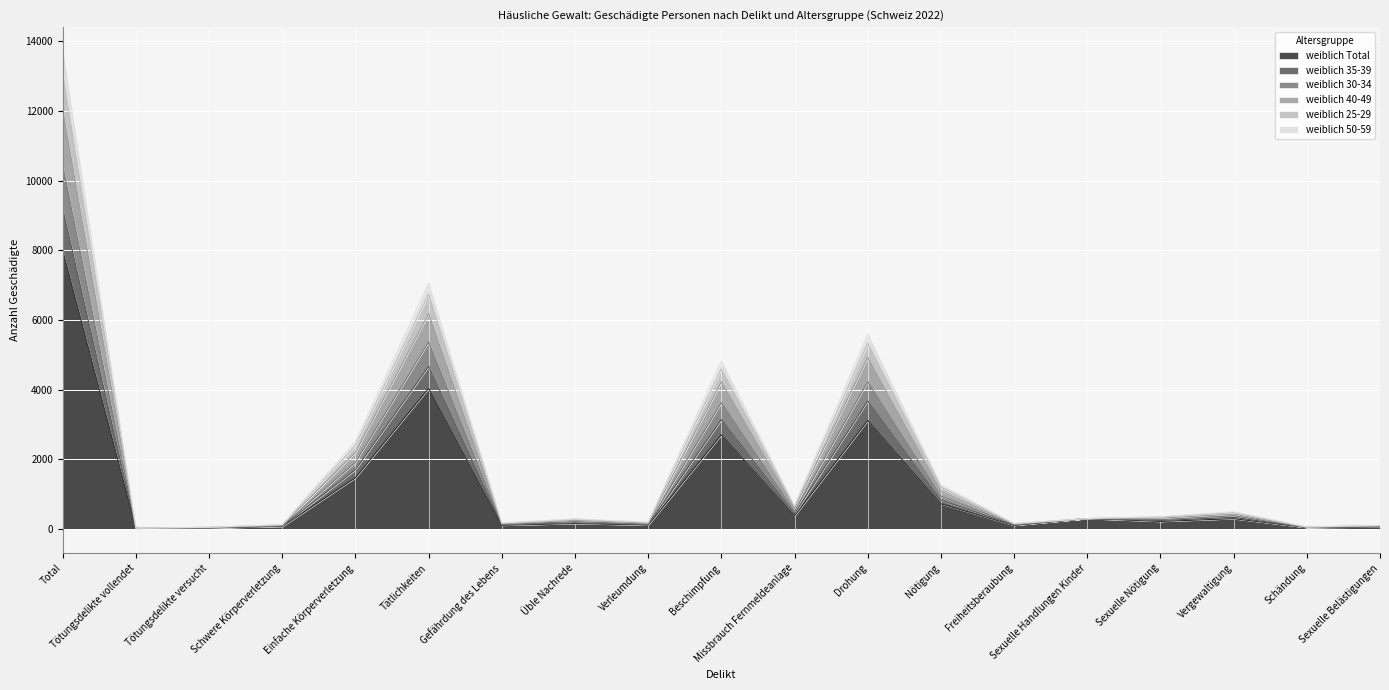

True or false: weiblich 35-39 and weiblich 25-29 cross at least once.

False